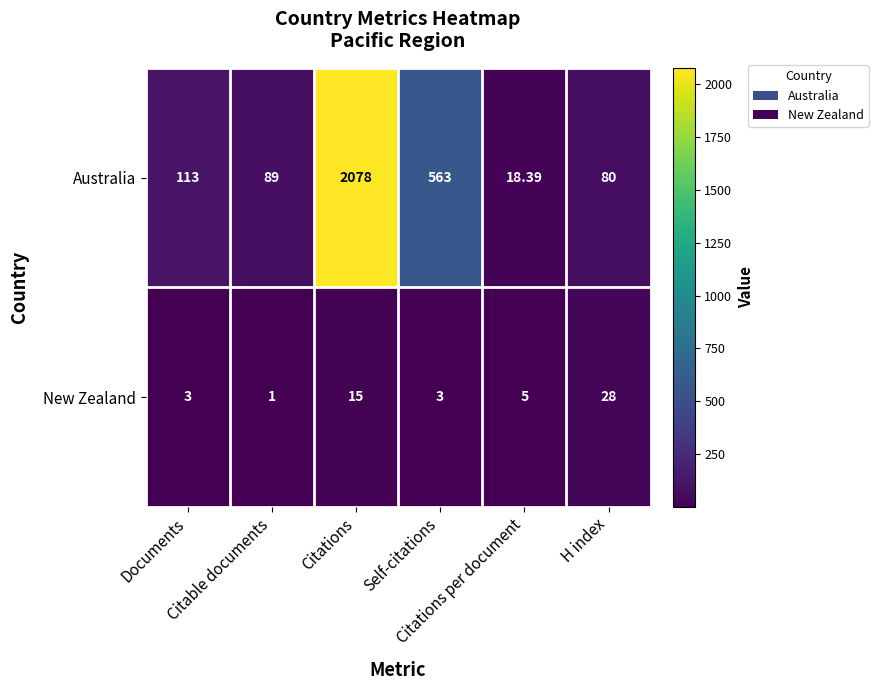

Which series has the widest spread of values?

Australia